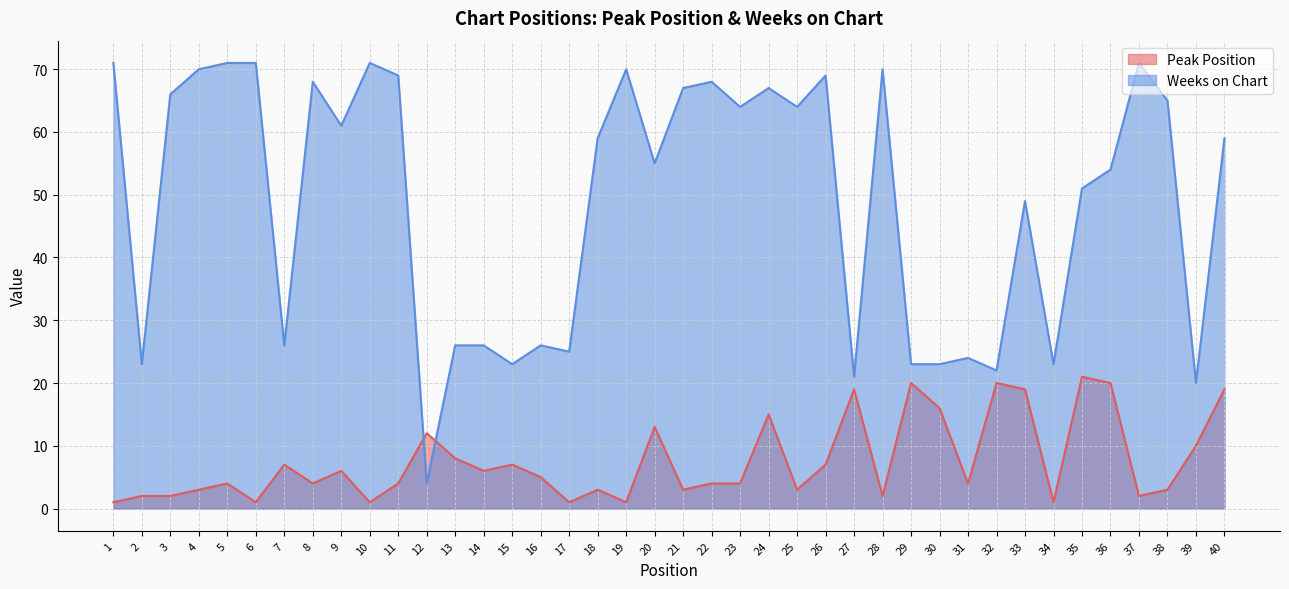

Count the number of categories in the chart.

40